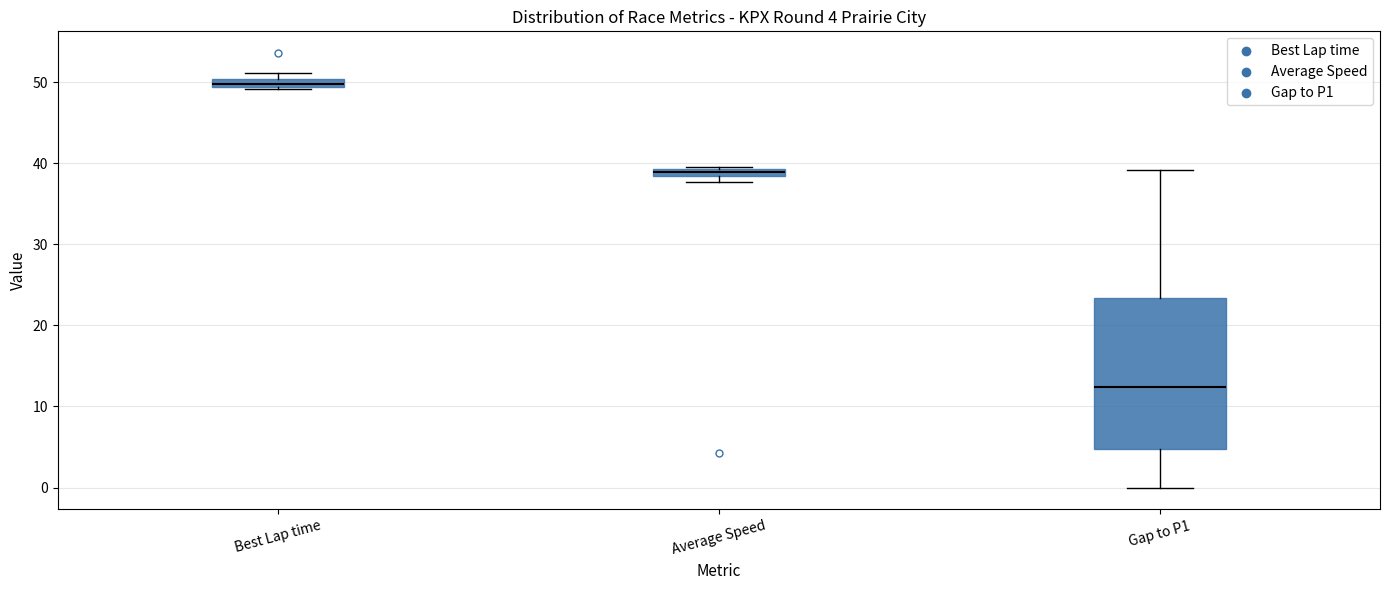

Which box is the tallest, from its lower edge to its upper edge?

Gap to P1